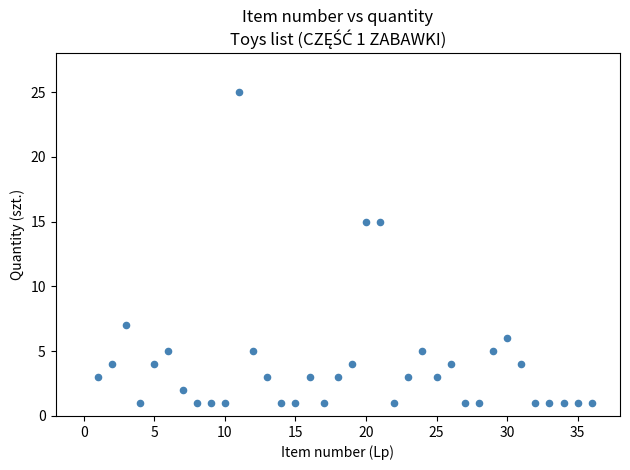

What is the range of X values (max minus min)?

35